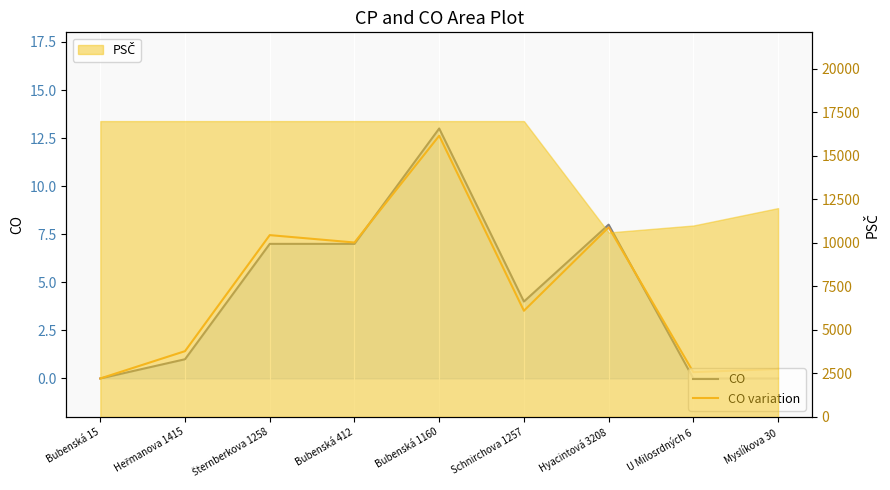

How many positive values does the CO variation series have?

8